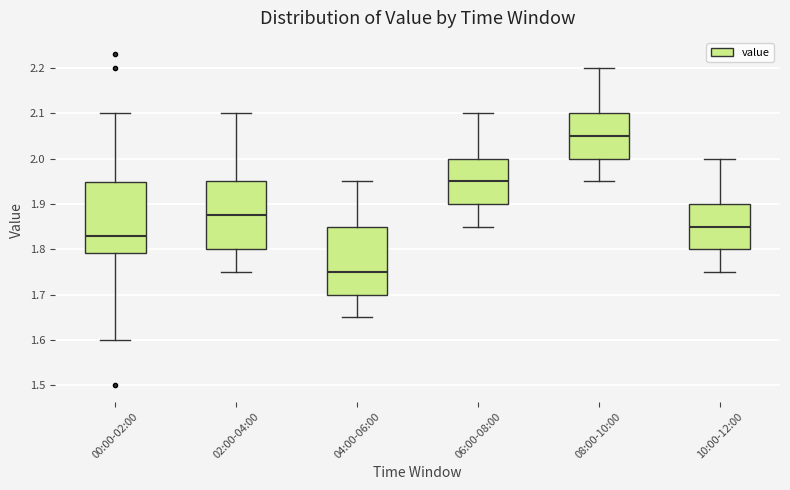

Reading left to right, read every box against the y-axis: the position of its median line, the range the box covers, and the ends of its whiskers. The values are not printed on the chart, so give them approximately, as read against the axis.

00:00-02:00: median 1.83, box 1.79 to 1.95, whiskers 1.60 to 2.10
02:00-04:00: median 1.88, box 1.80 to 1.95, whiskers 1.75 to 2.10
04:00-06:00: median 1.75, box 1.70 to 1.85, whiskers 1.65 to 1.95
06:00-08:00: median 1.95, box 1.90 to 2.00, whiskers 1.85 to 2.10
08:00-10:00: median 2.05, box 2.00 to 2.10, whiskers 1.95 to 2.20
10:00-12:00: median 1.85, box 1.80 to 1.90, whiskers 1.75 to 2.00